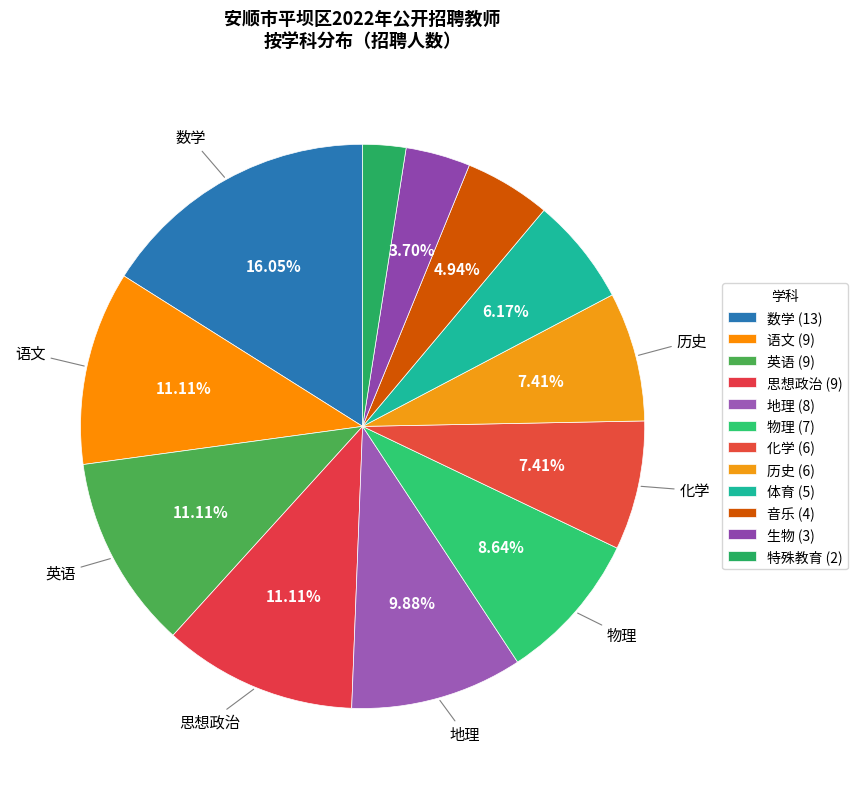

Is it true that 数学 is 16% of the pie?

True